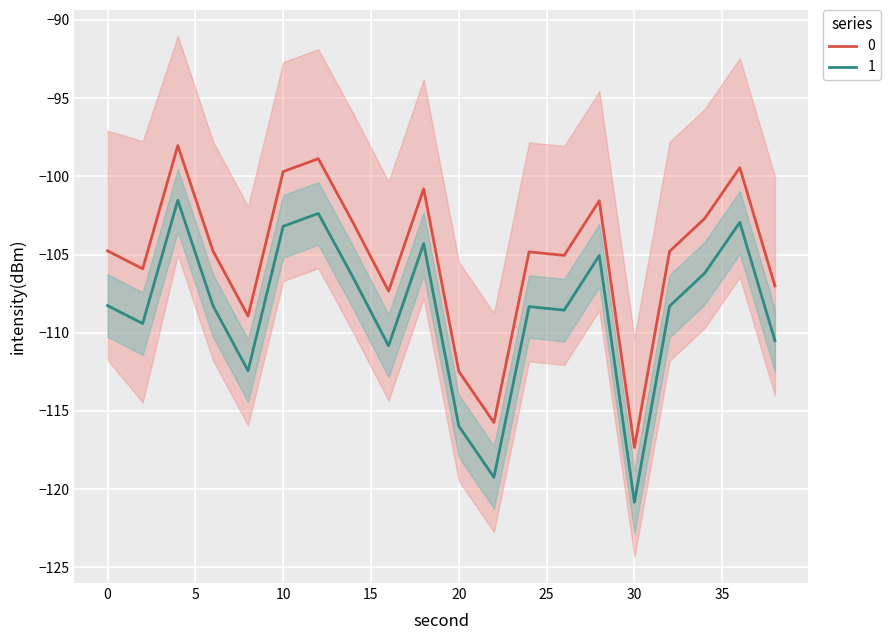

What is the spread (max minus min) of values at 30?

3.5